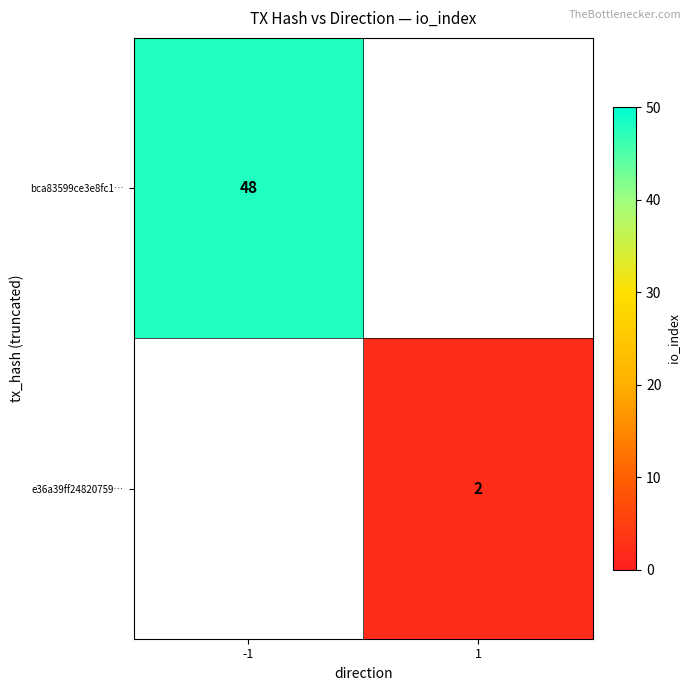

The e36a39ff24820759… series shows 3 at 1. True or false?

False